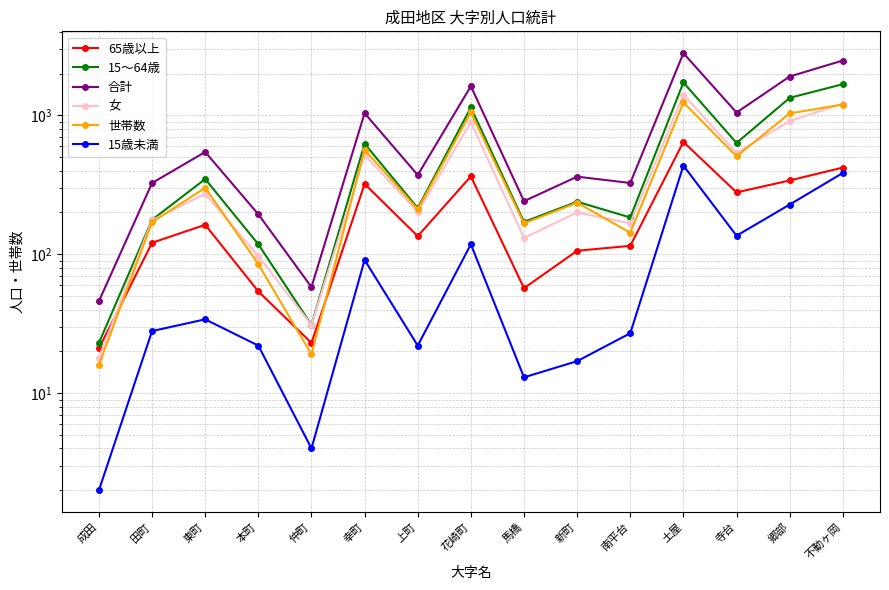

How many lines are shown in the chart?

6